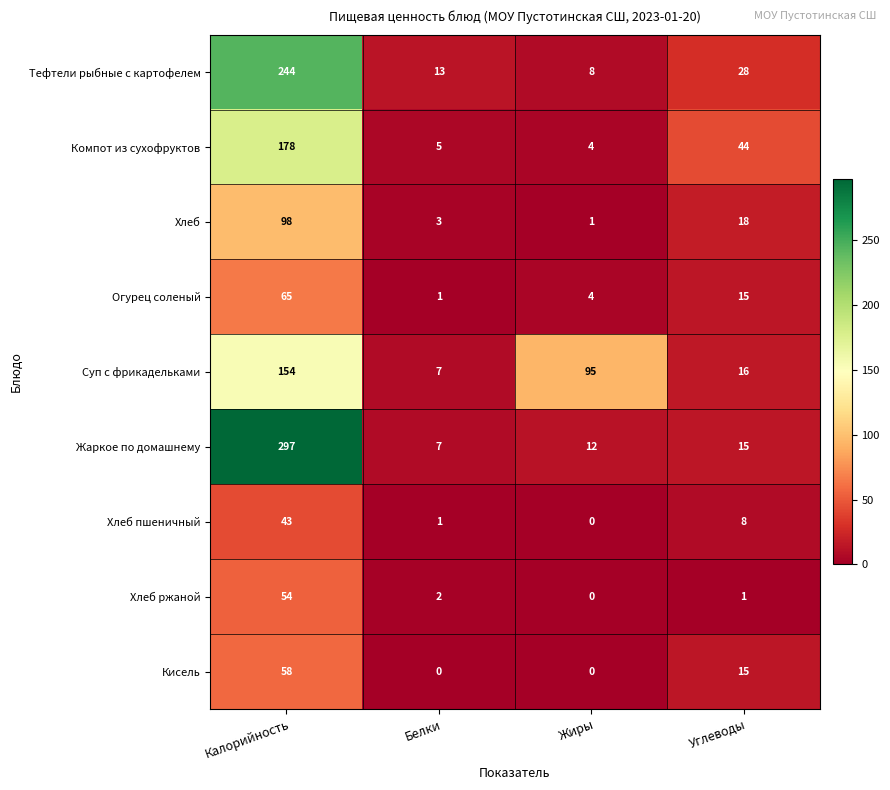

What is the highest value of the Кисель series?

58